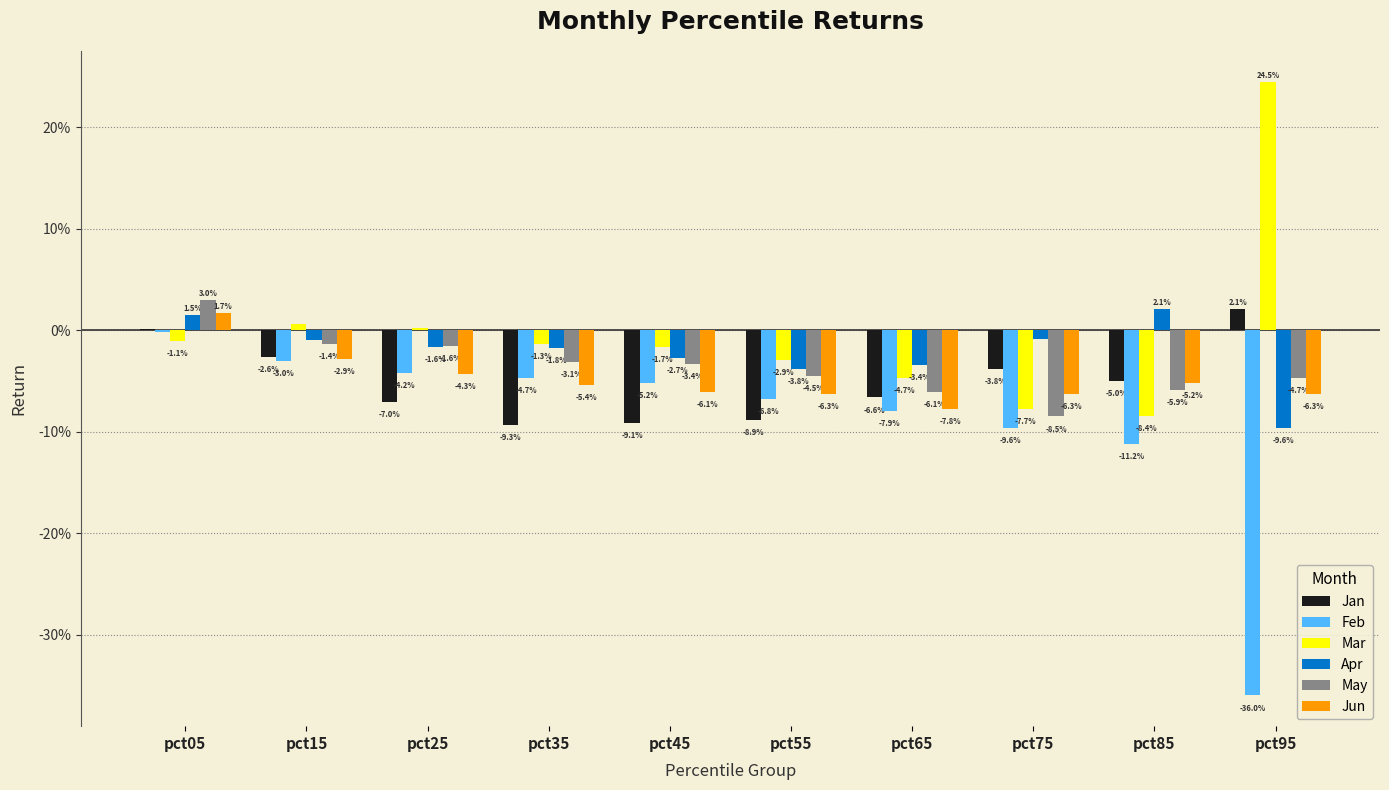

Does the chart contain stacked bars?

No